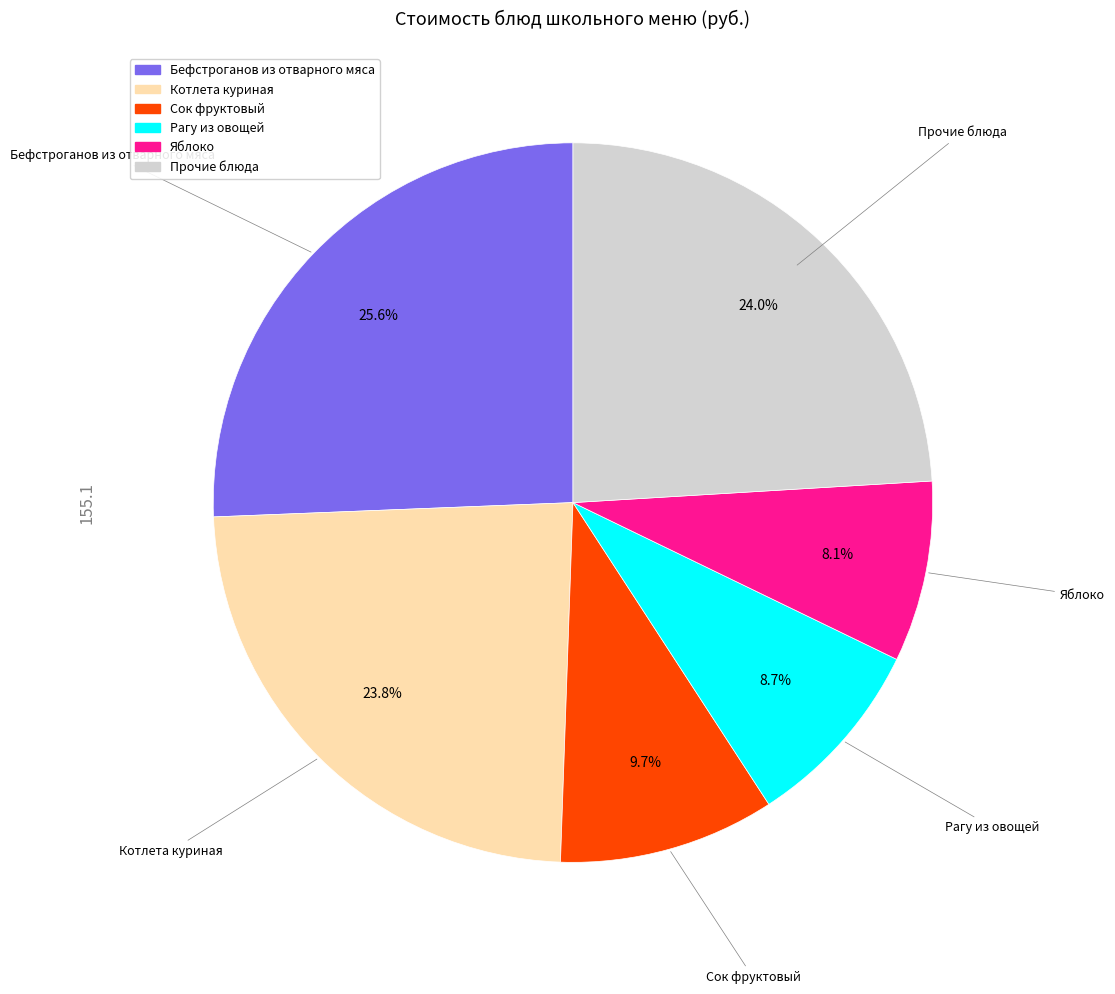

Is there a majority slice in this chart?

No